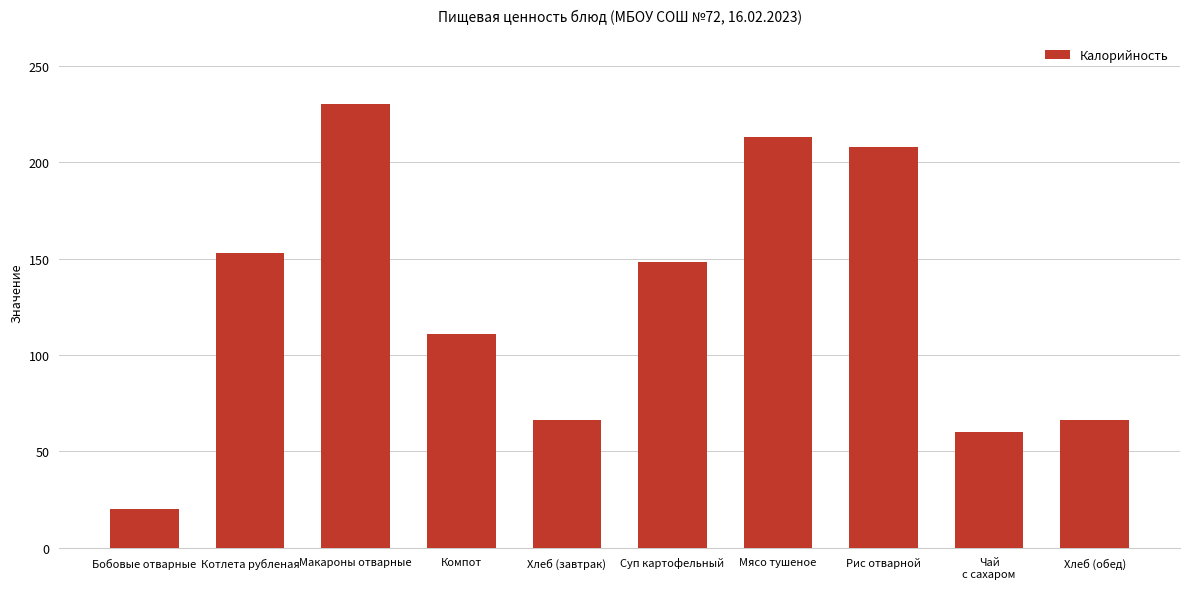

What is the change in value from Бобовые отварные to Чай
с сахаром?

+40